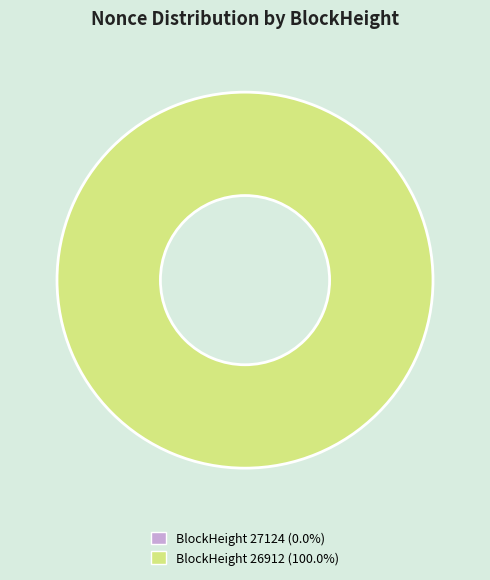

To the nearest percent, what is the difference between the largest and smallest slice percentages?

100%